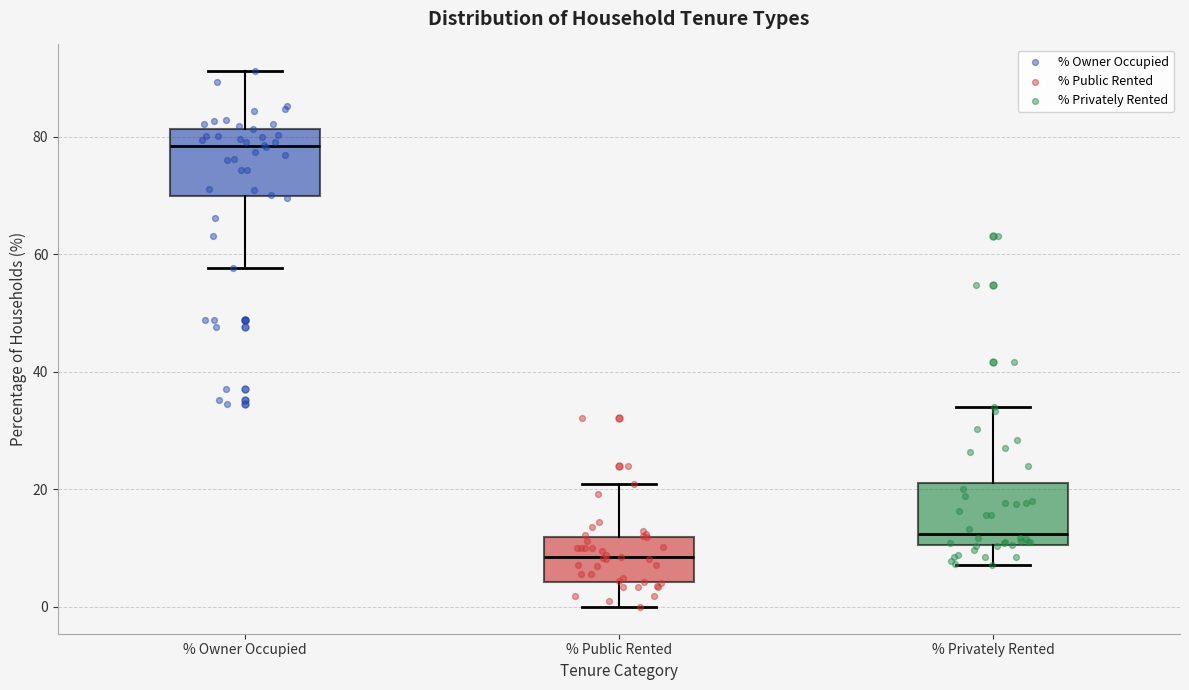

Where does the median line of the box for % Owner Occupied sit on the y-axis? The values are not printed on the chart, so give them approximately, as read against the axis.

78